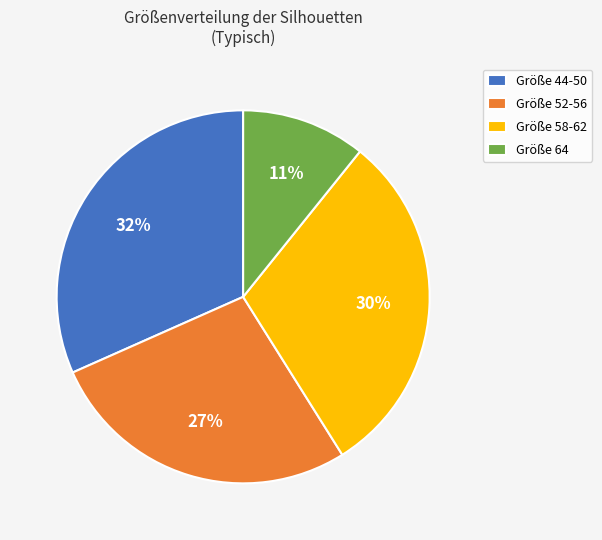

Is there any slice that represents more than half of the pie?

No